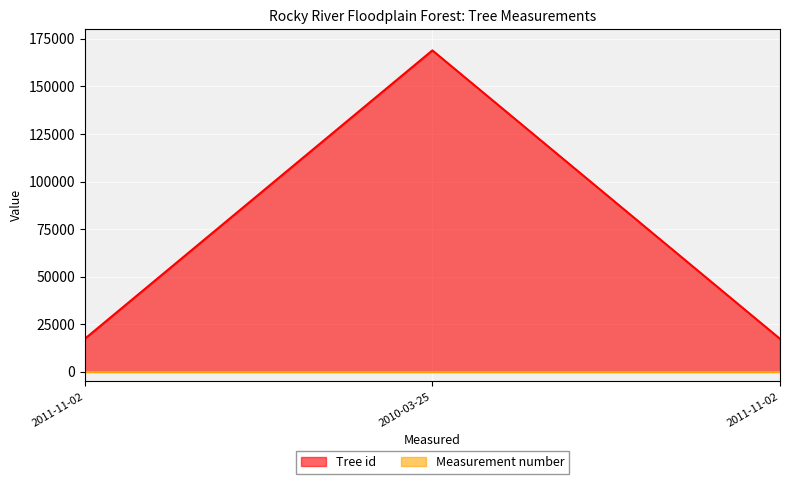

What is the sum of the values at 2010-03-25 and 2011-11-02?

186236